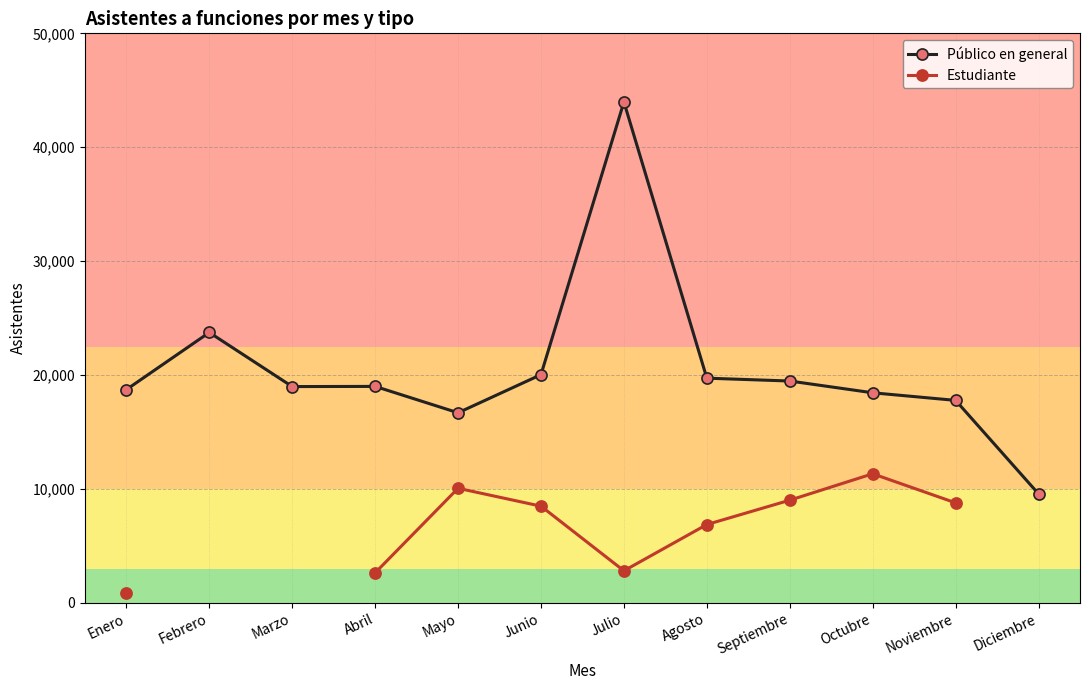

At Agosto, list the series in order from smallest to largest.

Estudiante, Público en general